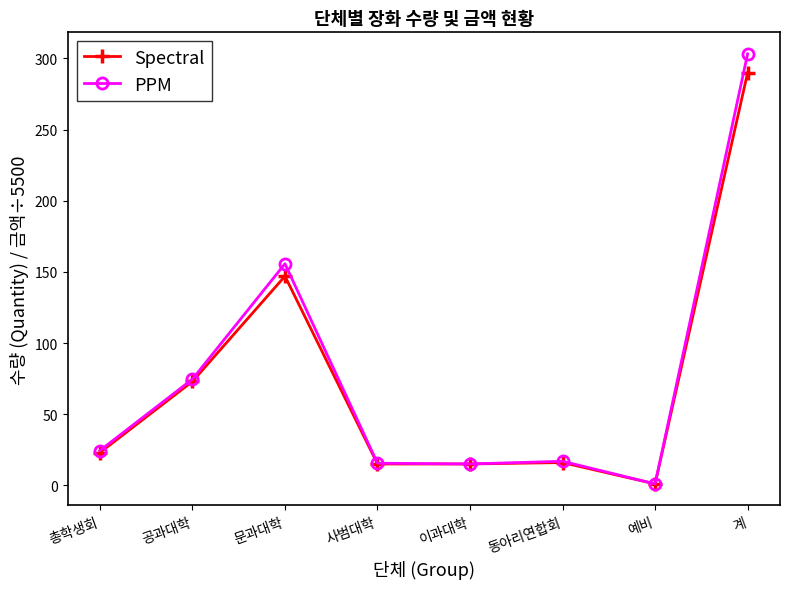

Rank the series by their average value, from lowest to highest.

Spectral, PPM